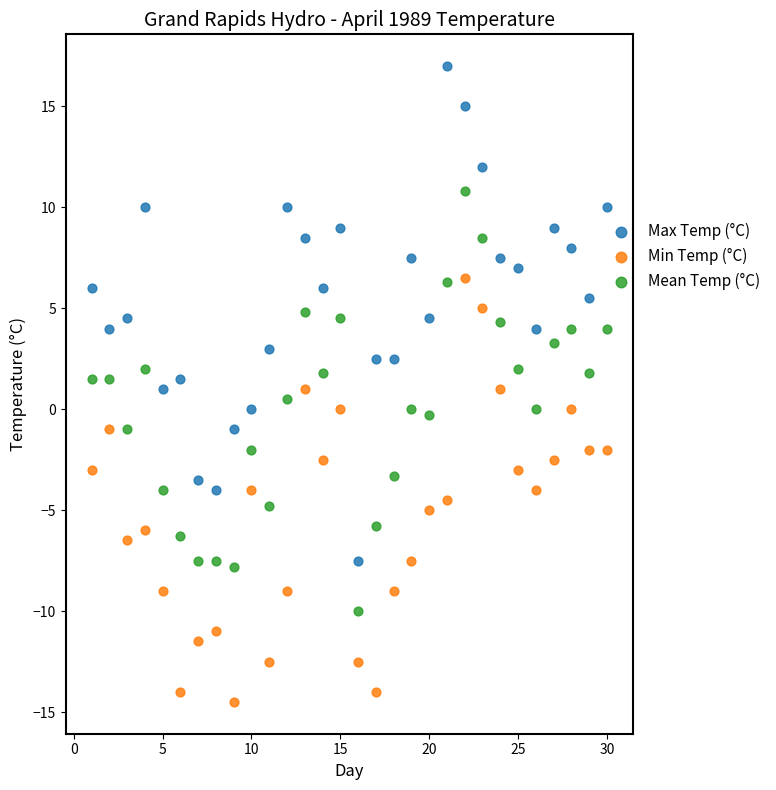

Across all data points, what is the range of Y values (max minus min)?

31.5